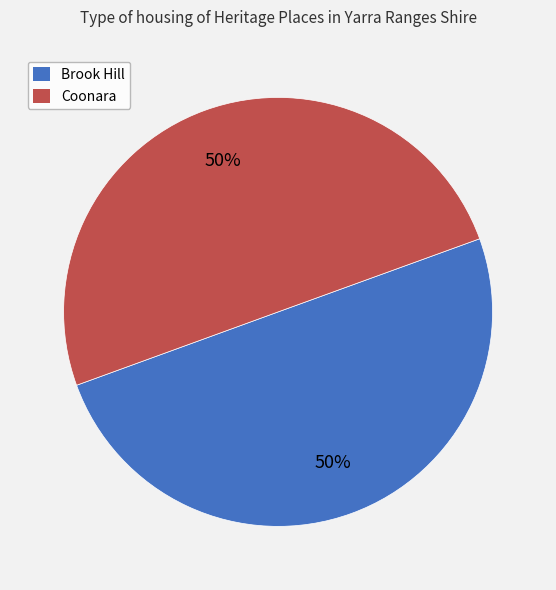

To the nearest percent, what portion does Brook Hill represent?

50%